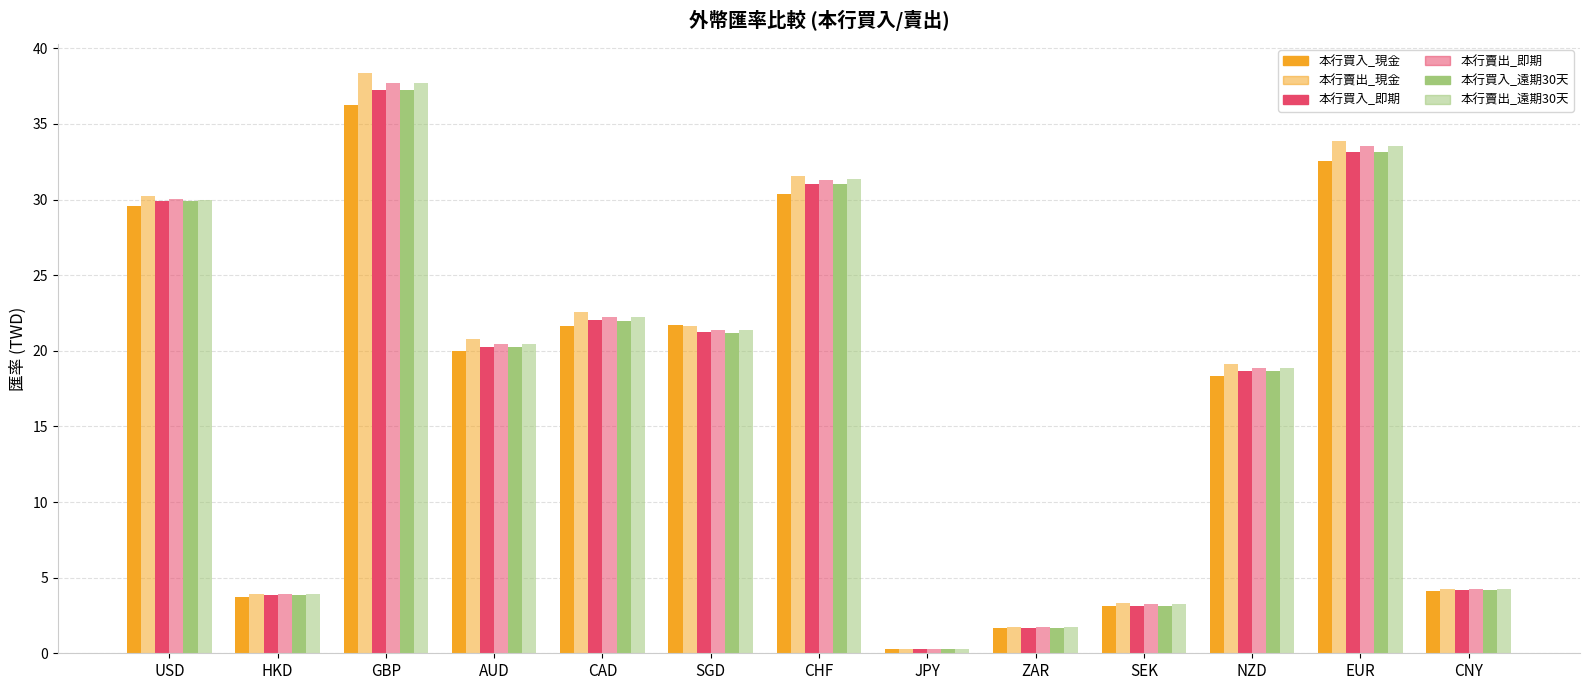

Is the value of 本行買入_即期 at JPY greater than the value of 本行賣出_即期 at USD?

No